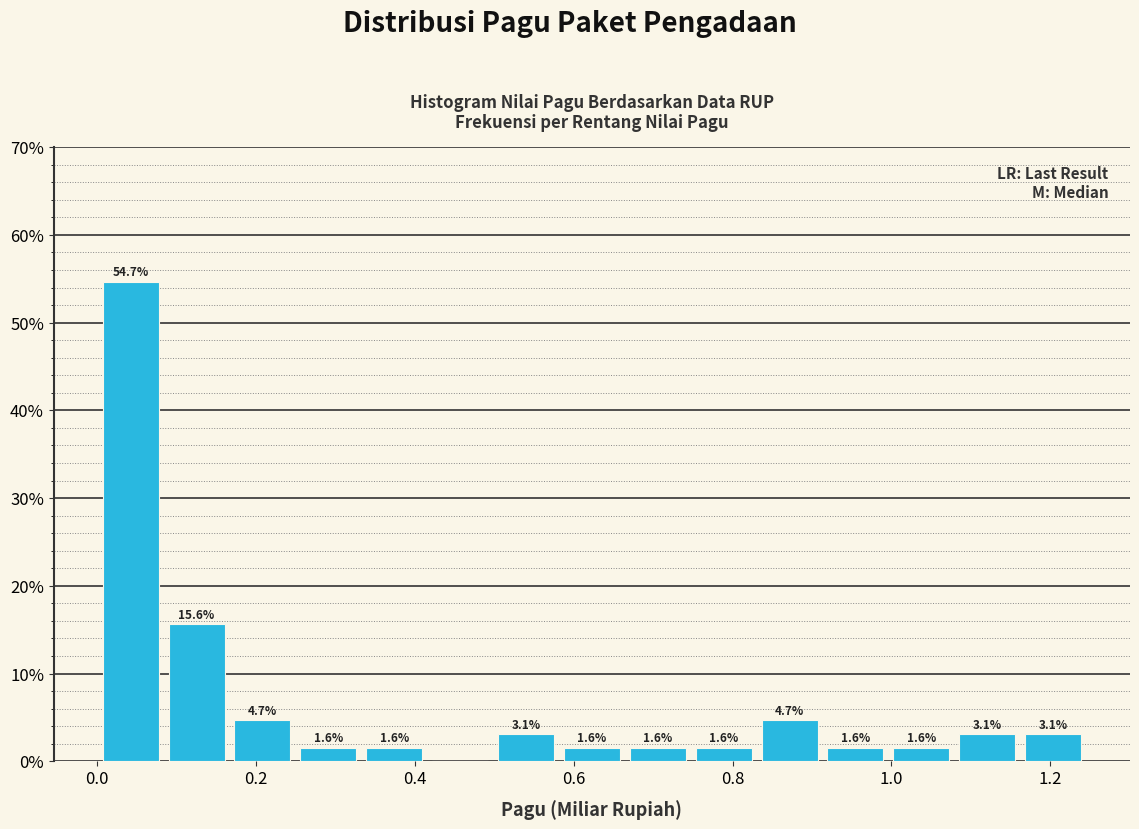

Which range on the x-axis has the tallest bar?

0.00 to 0.08